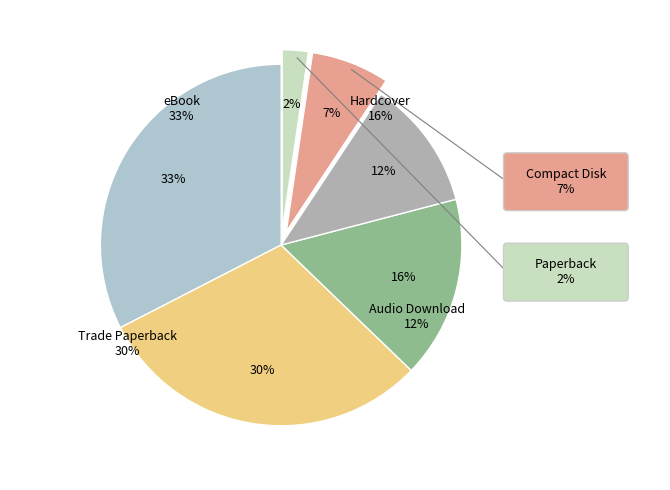

Is there a majority slice in this chart?

No